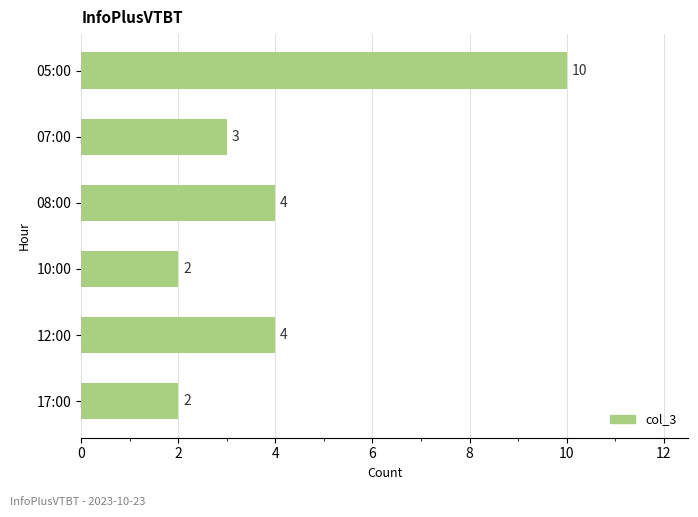

What is the greatest value displayed?

10